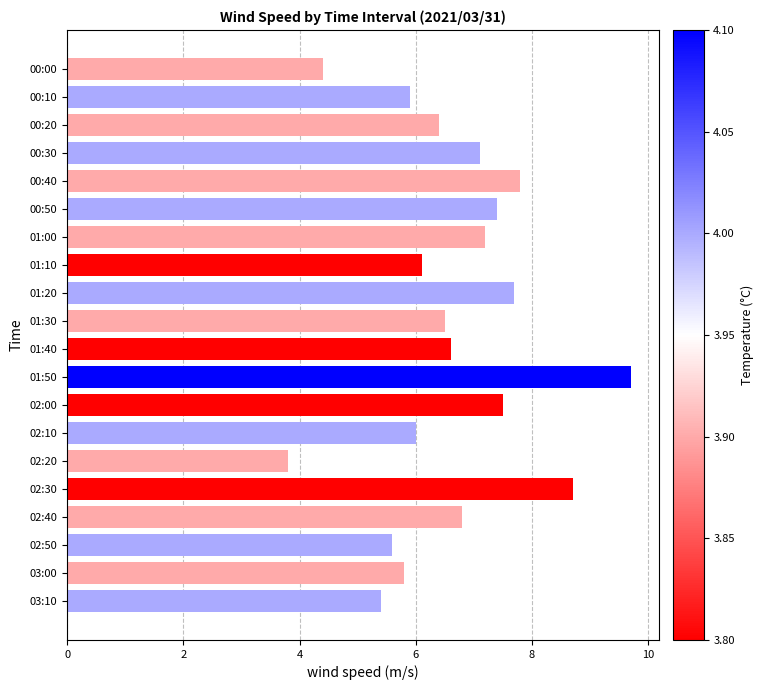

Reading top to bottom, transcribe all the data shown in this chart.

00:00=4.4	00:10=5.9	00:20=6.4	00:30=7.1	00:40=7.8	00:50=7.4	01:00=7.2	01:10=6.1	01:20=7.7	01:30=6.5	01:40=6.6	01:50=9.7	02:00=7.5	02:10=6.0	02:20=3.8	02:30=8.7	02:40=6.8	02:50=5.6	03:00=5.8	03:10=5.4